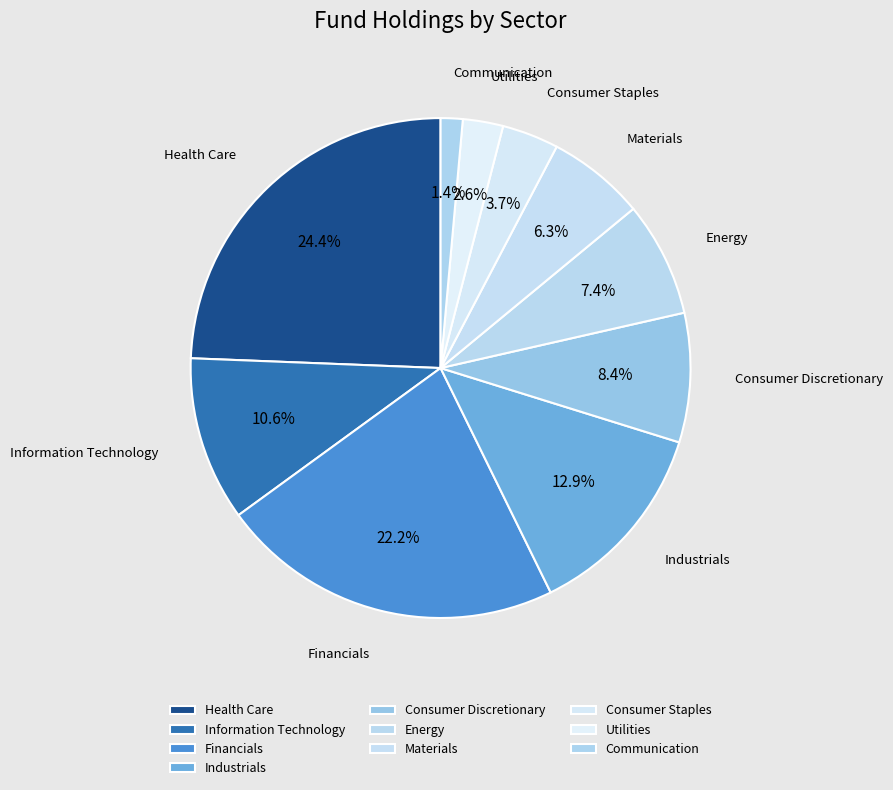

Does Financials account for over 50% of the chart?

No